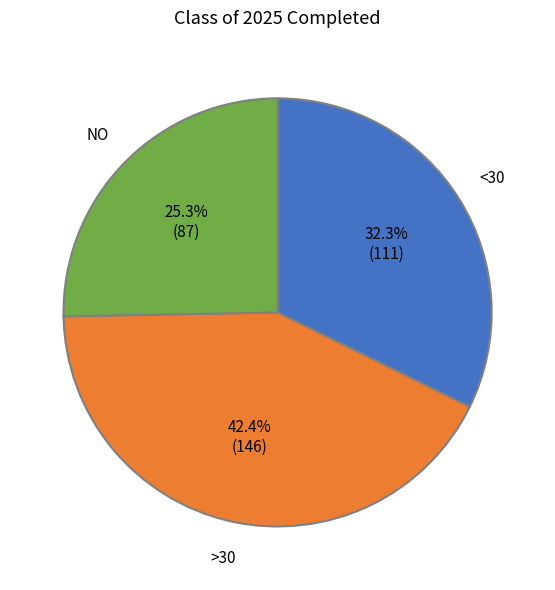

Is there a majority slice in this chart?

No